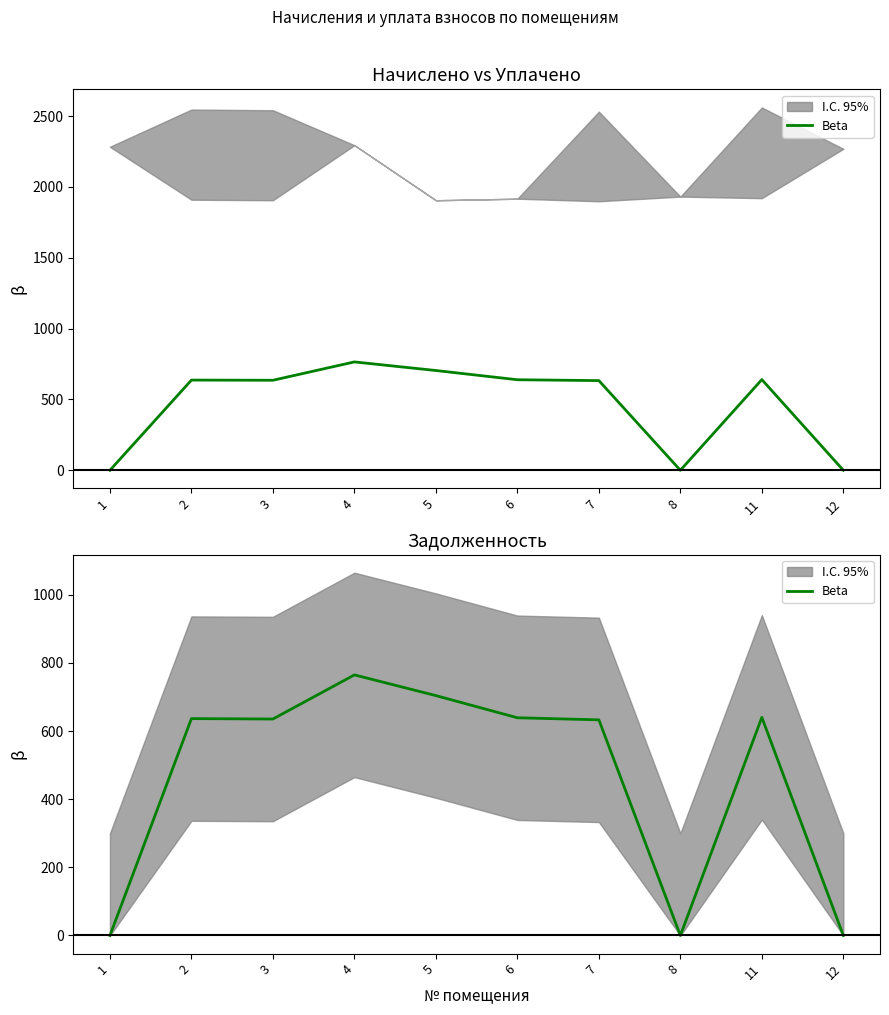

Between 3 and 11, which is larger?

11